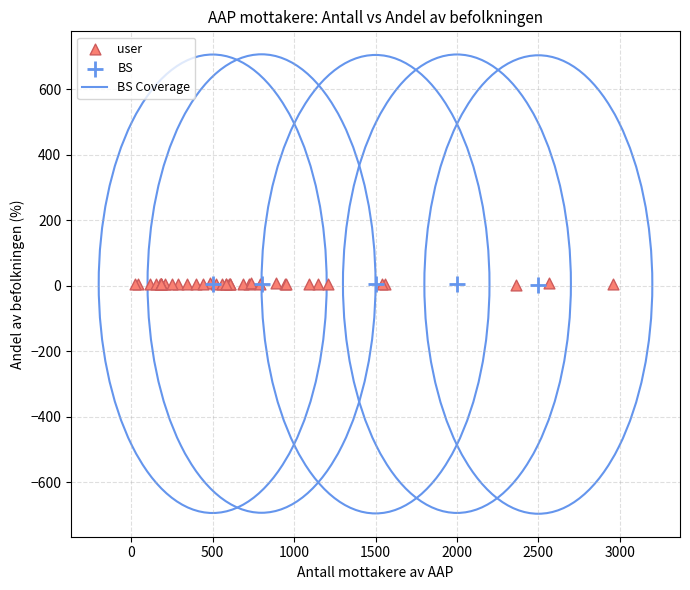

Which series has the largest Y range (max minus min)?

user